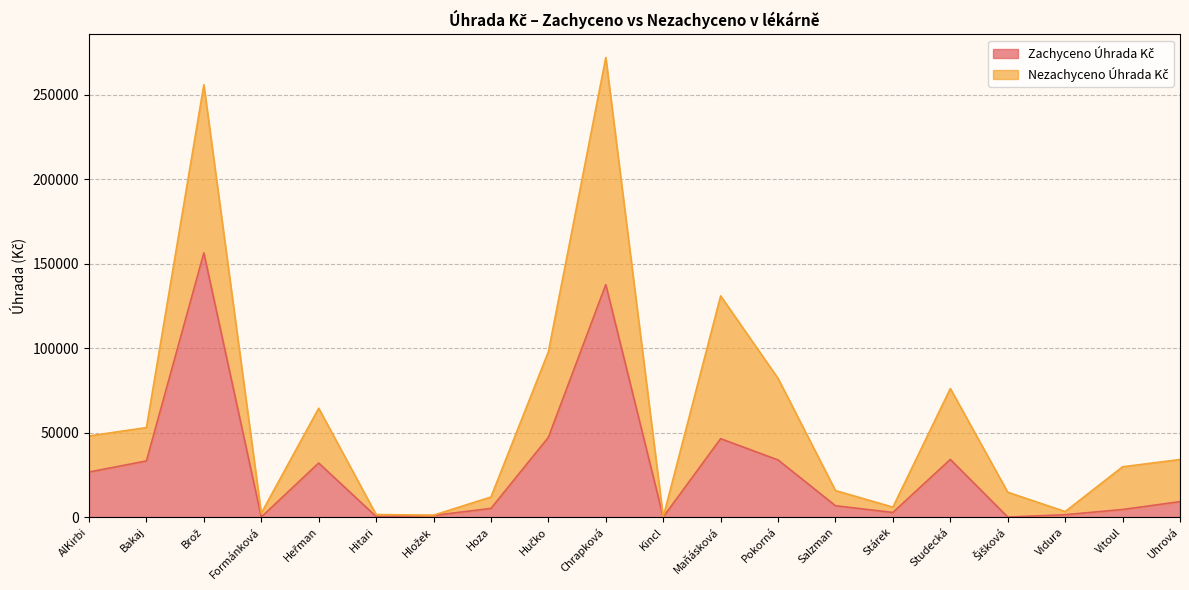

At which category does the chart reach its peak across all series?

Brož